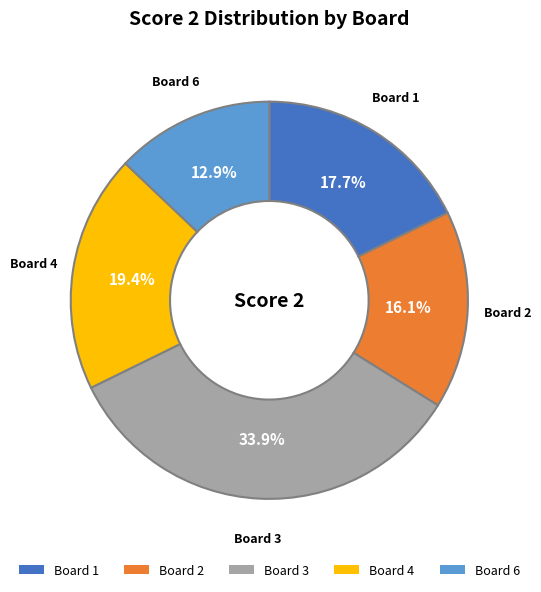

Is there a majority slice in this chart?

No